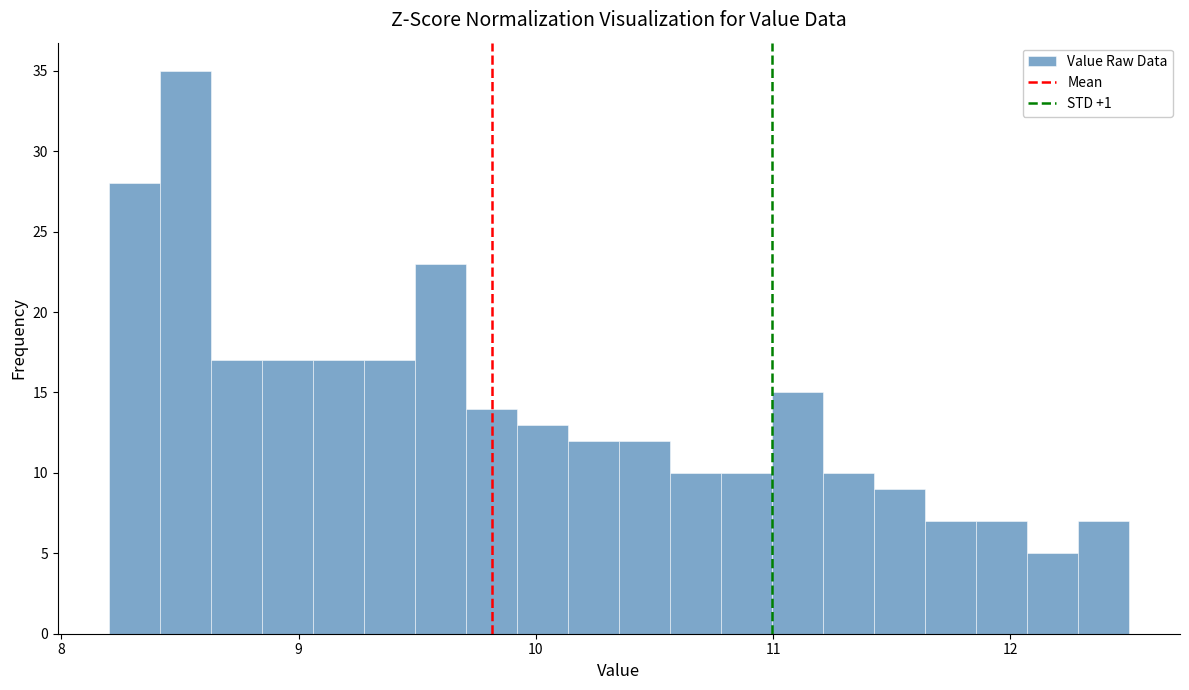

Around what value on the x-axis is the tallest bar? Give the approximate position of its centre, as read against the axis.

8.5